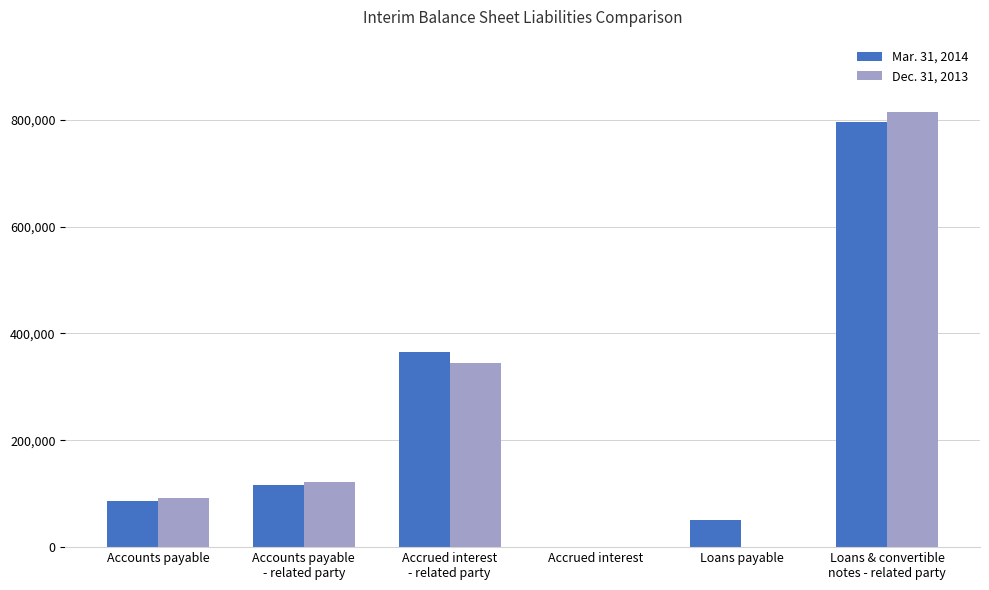

What is the greatest value displayed?

814626